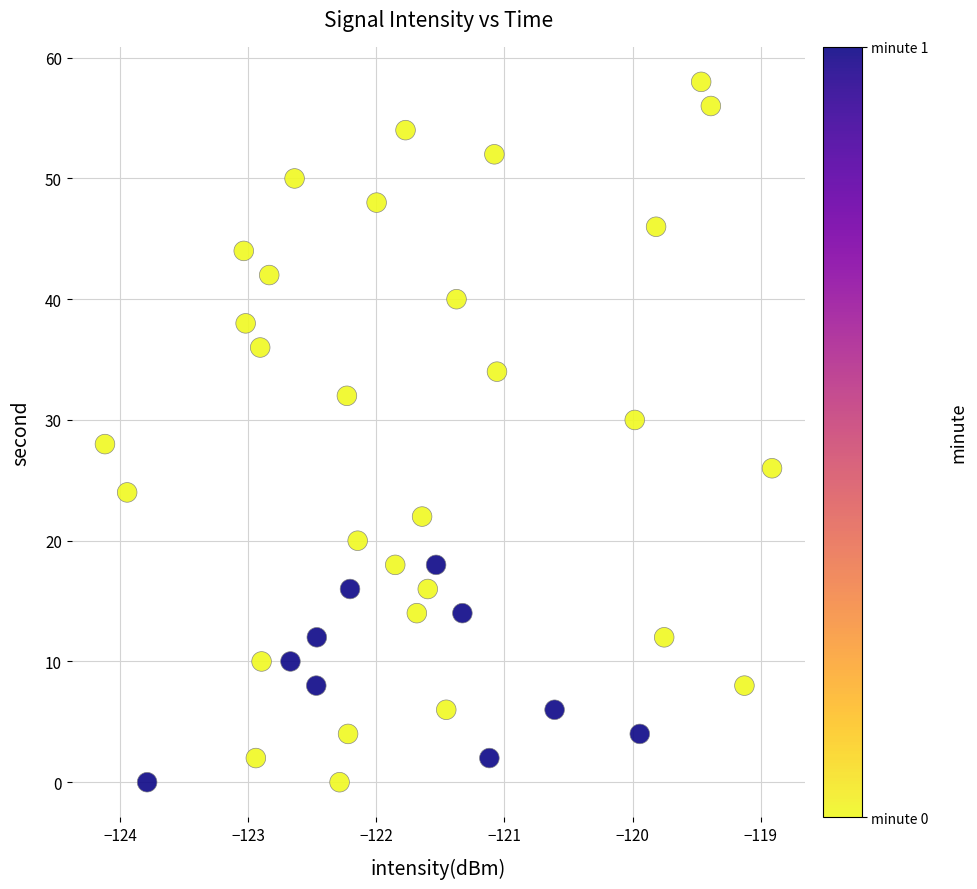

What is the range of Y values (max minus min)?

58